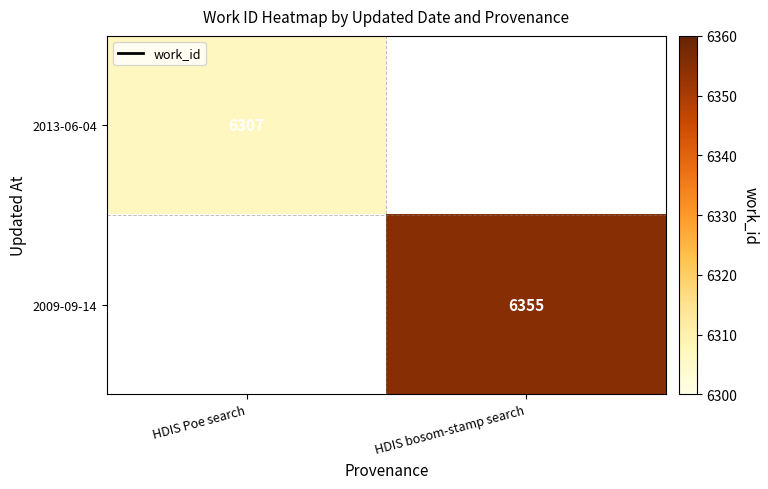

True or false: 2009-09-14 has a value of 6355 at HDIS bosom-stamp search.

True